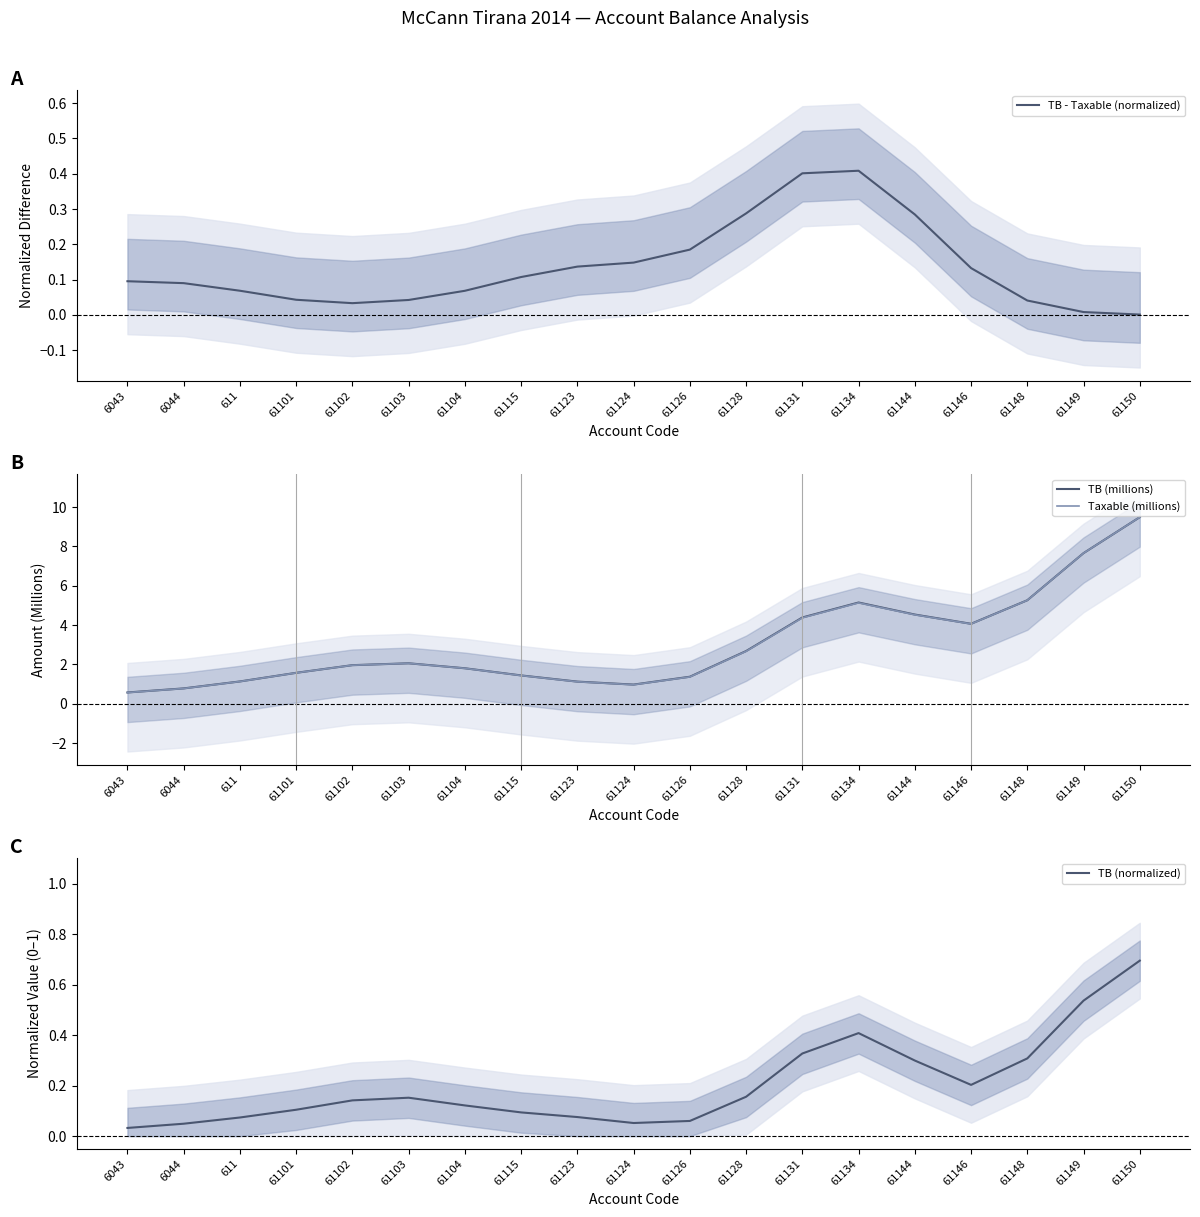

True or false: TB - Taxable (normalized) has more than 1 points higher than both neighbors.

False